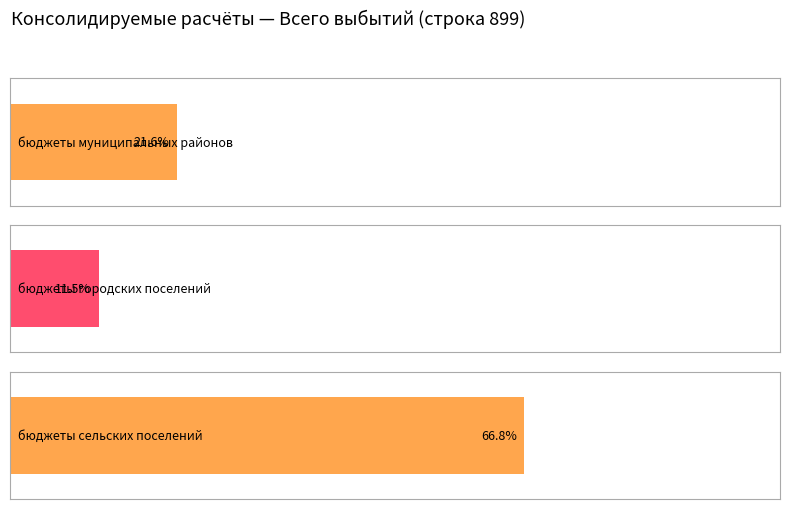

What is the sum of all бюджеты городских поселений values?

1600000.0